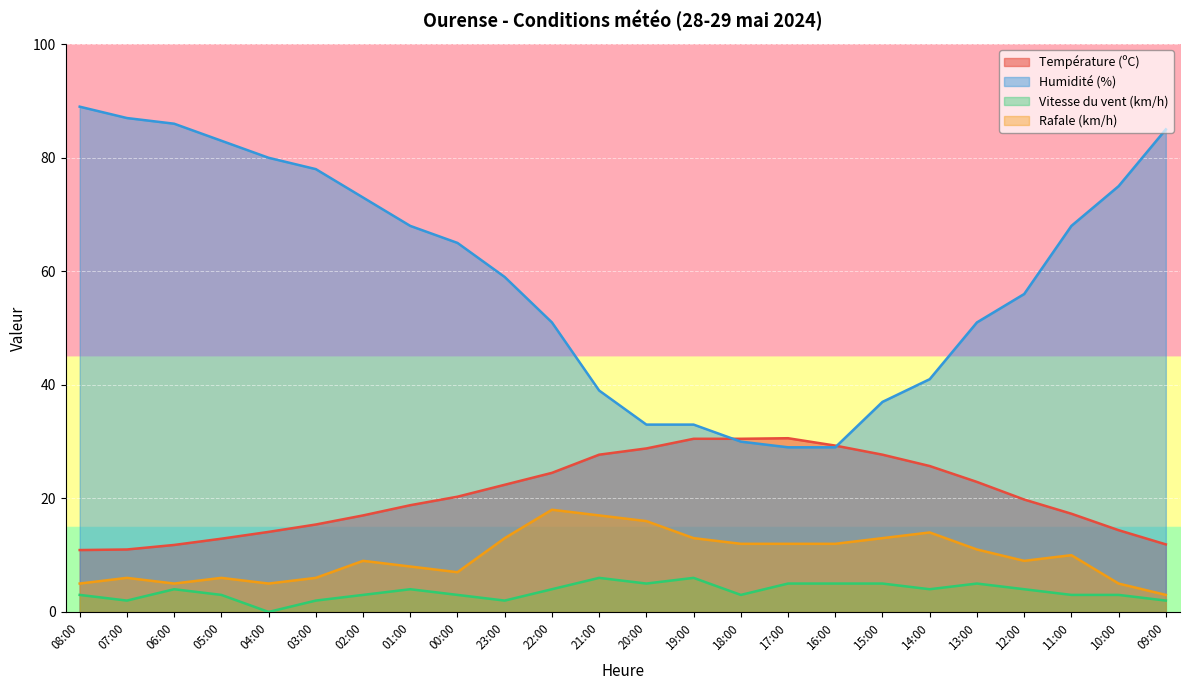

Between 19:00 and 14:00, which series saw the biggest shift?

Humidité (%)